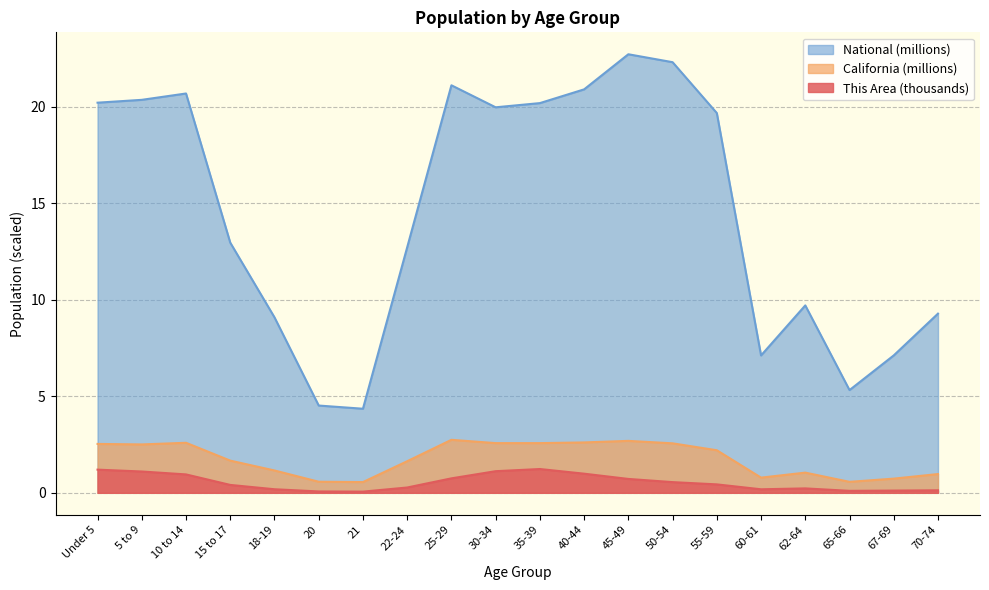

Reading left to right, what are all the values shown in this chart?

This Area: 1.2	1.1	1.0	0.4	0.2	0.1	0.1	0.3	0.7	1.1	1.2	1.0	0.7	0.6	0.4	0.2	0.2	0.1	0.1	0.1
California: 2.5	2.5	2.6	1.7	1.2	0.6	0.6	1.6	2.7	2.6	2.6	2.6	2.7	2.6	2.2	0.8	1.0	0.6	0.7	1.0
National: 20.2	20.3	20.7	13.0	9.1	4.5	4.4	12.7	21.1	20.0	20.2	20.9	22.7	22.3	19.7	7.1	9.7	5.3	7.1	9.3